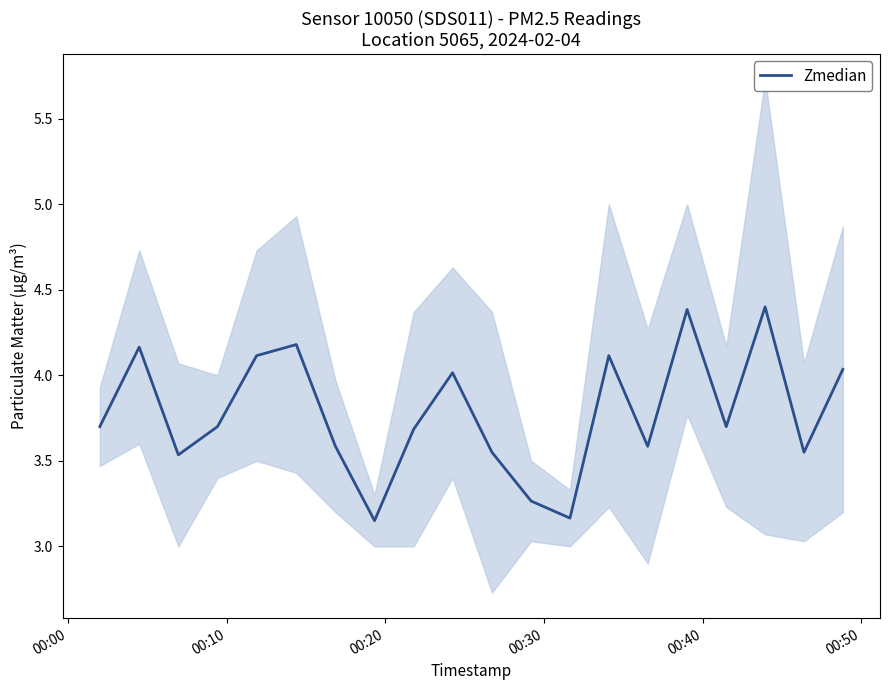

What is the maximum value for Zmedian?

4.4